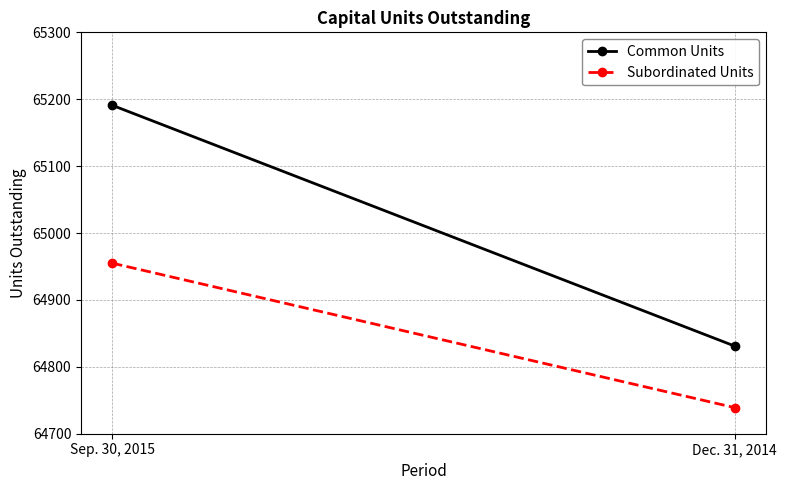

The value of Subordinated Units at Dec. 31, 2014 is 64739. True or false?

True